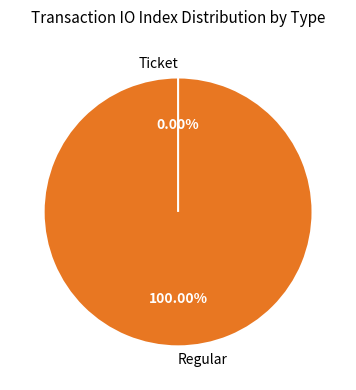

Is there any slice that represents more than half of the pie?

Yes